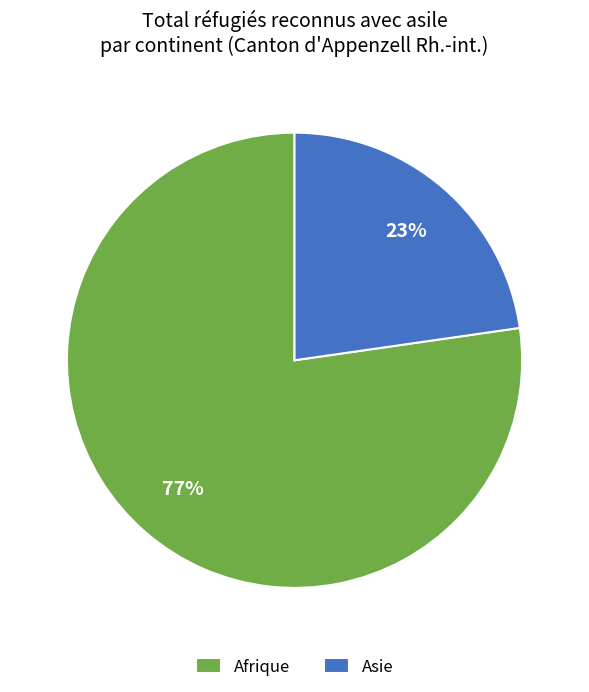

Which slice is the smallest?

Asie